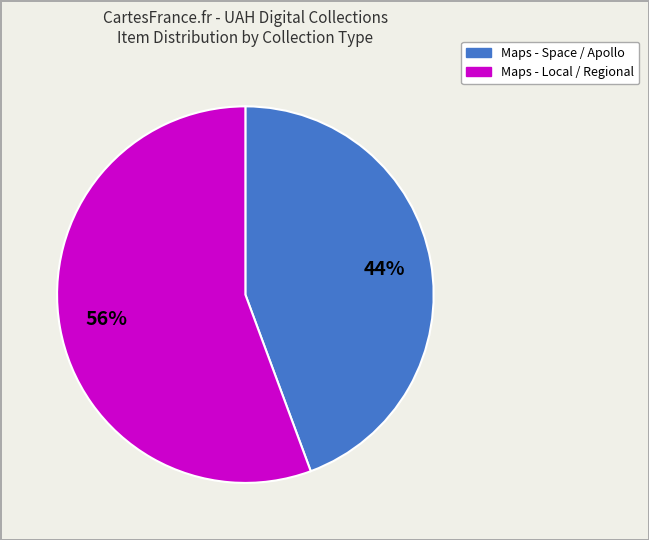

Is there a majority slice in this chart?

Yes